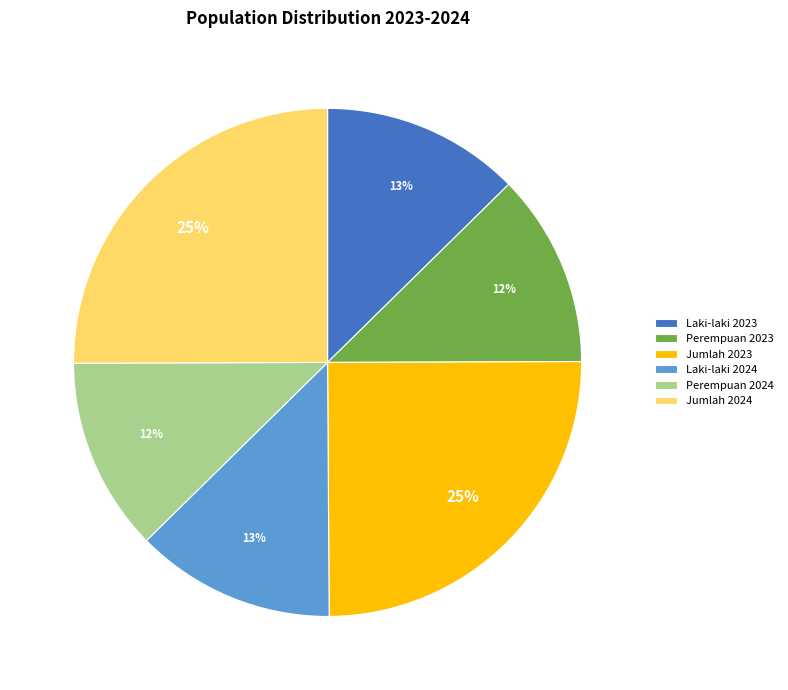

Between Laki-laki 2024 and Jumlah 2023, which is larger?

Jumlah 2023